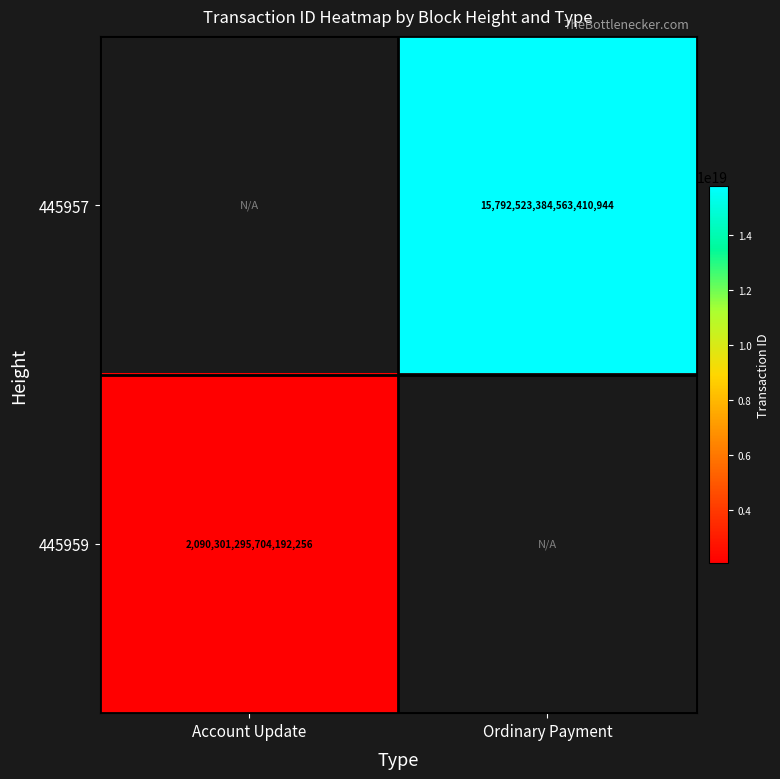

What is the smallest value displayed?

2090301295704192256.0